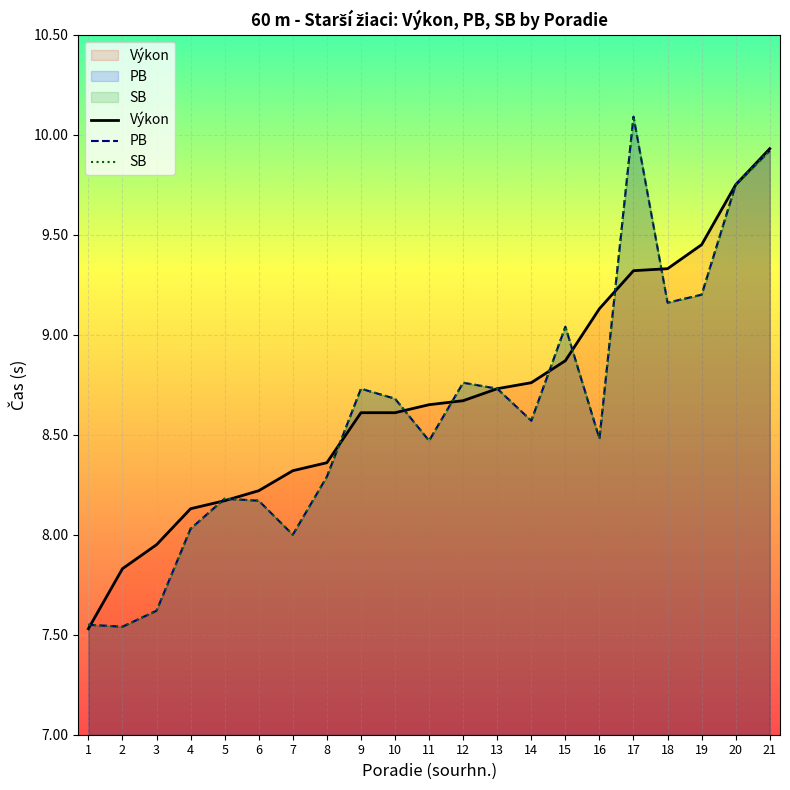

Between which two adjacent categories do Výkon and PB first intersect?

1 and 2